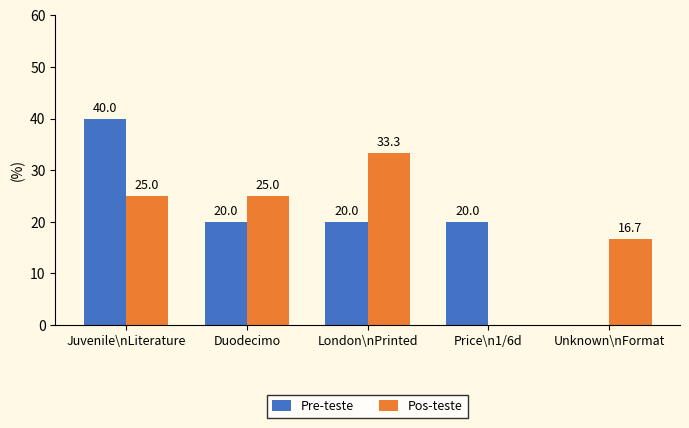

The value of Pos-teste at Price\n1/6d is 20.2. True or false?

False